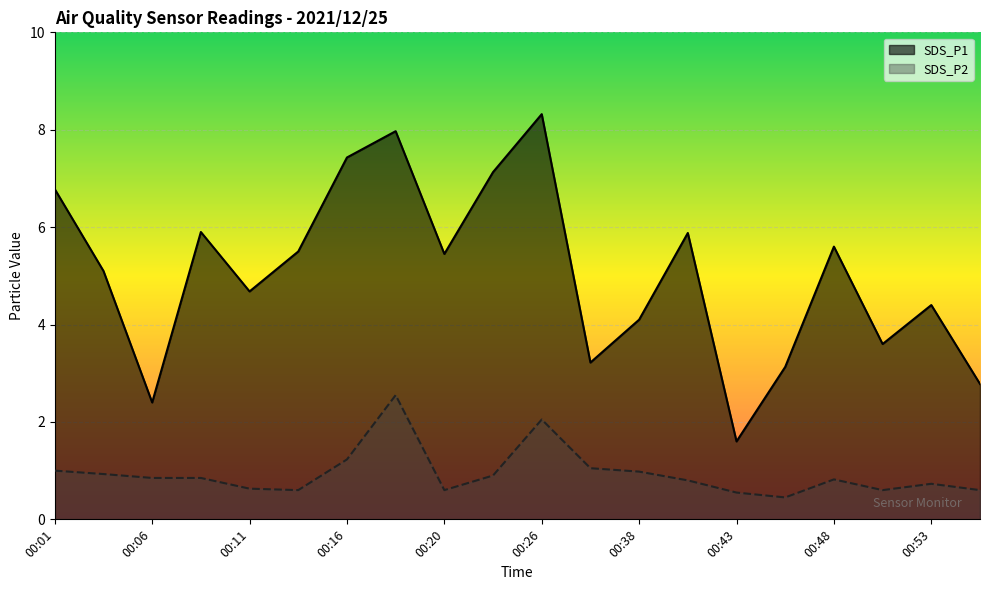

Rank the categories by SDS_P2 value from lowest to highest.

00:45, 00:43, 00:13, 00:20, 00:50, 00:55, 00:11, 00:53, 00:40, 00:48, 00:06, 00:08, 00:23, 00:03, 00:38, 00:01, 00:36, 00:16, 00:26, 00:18